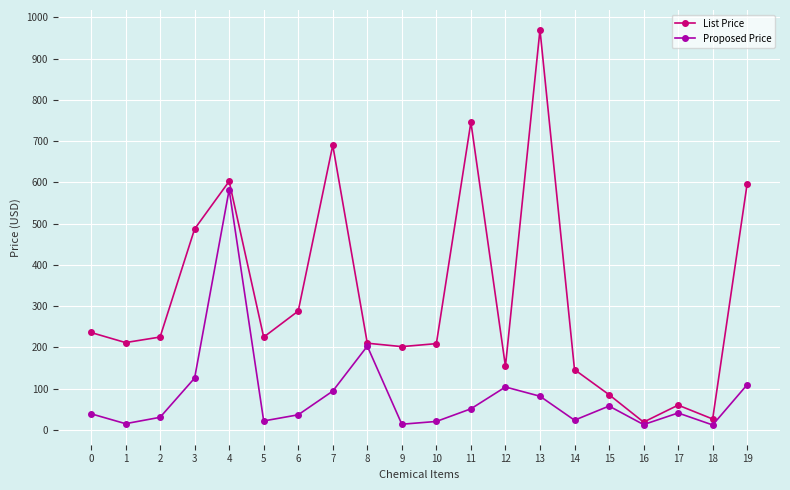

Rank the series at 4 from lowest to highest value.

Proposed Price, List Price